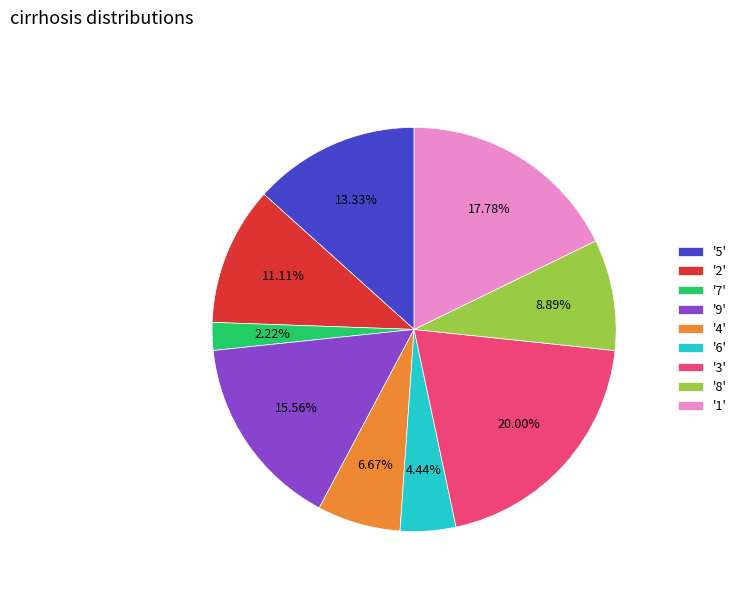

Is there any slice that represents more than half of the pie?

No